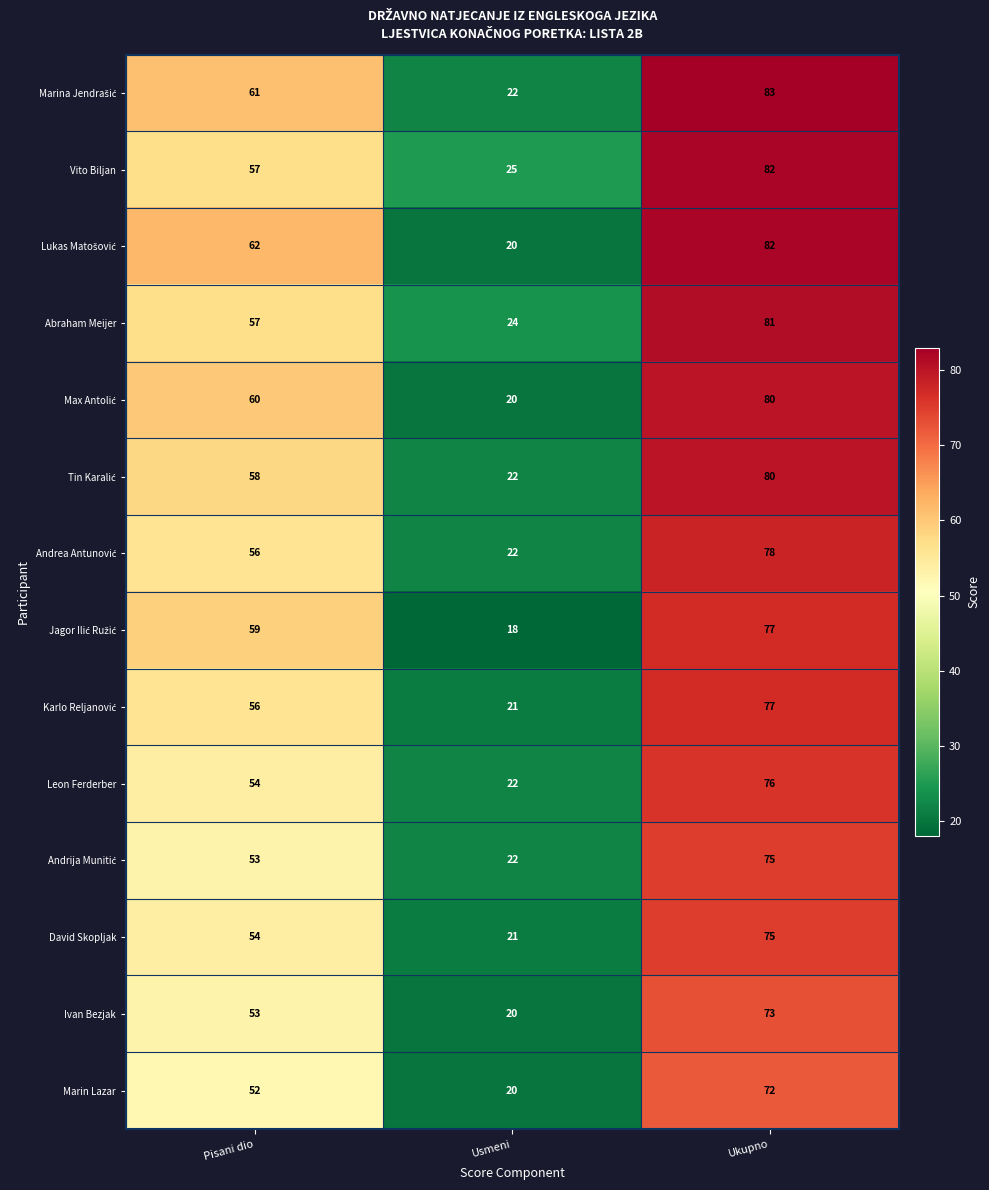

How many Abraham Meijer values are between 24 and 81?

3